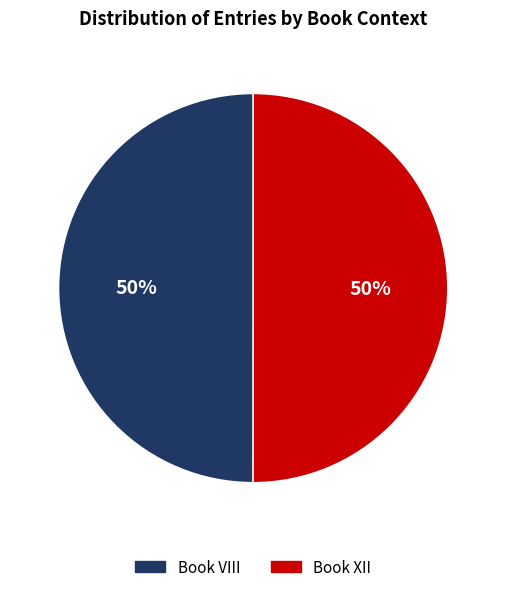

To the nearest percent, what is the average slice percentage?

50%